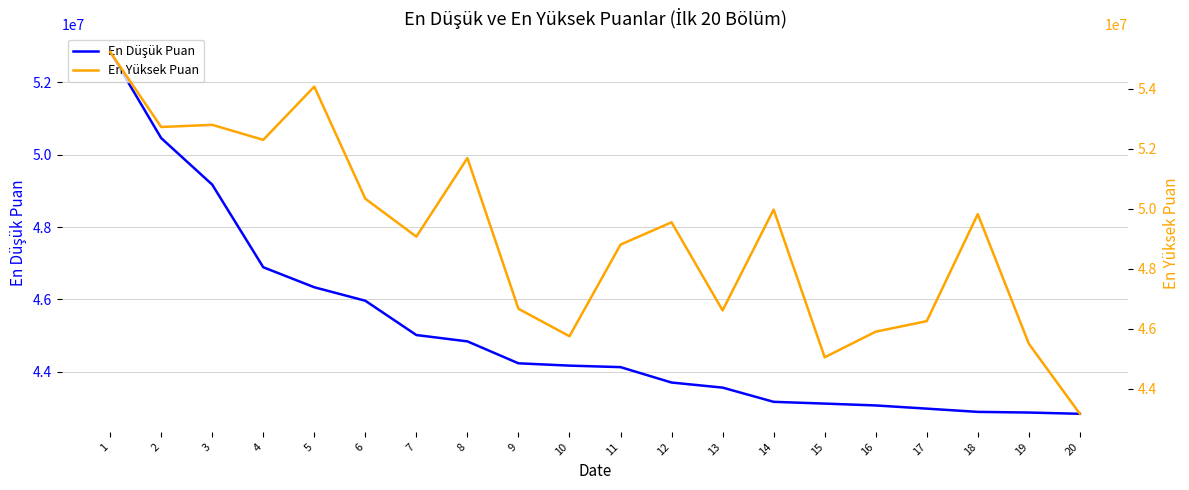

Reading left to right, list all the values displayed in this chart.

En Düşük Puan: 1=52844829	2=50460105	3=49172665	4=46887573	5=46333829	6=45960861	7=45012212	8=44837359	9=44230434	10=44166291	11=44124906	12=43698778	13=43558315	14=43165218	15=43116372	16=43065047	17=42976824	18=42886893	19=42868965	20=42833915
En Yüksek Puan: 1=55230834	2=52725832	3=52797583	4=52297552	5=54071348	6=50334959	7=49070031	8=51689316	9=46666173	10=45750653	11=48805165	12=49548335	13=46612026	14=49973185	15=45048865	16=45902784	17=46253616	18=49821434	19=45501778	20=43164757